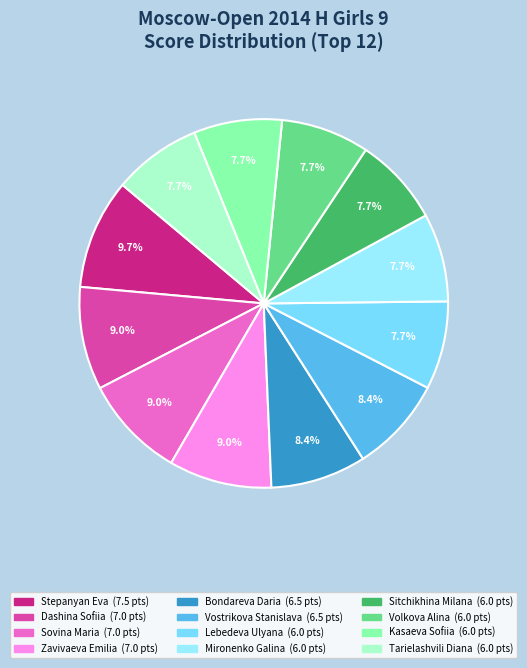

To the nearest percent, what is the difference between the Volkova Alina and Zavivaeva Emilia slice percentages?

1%